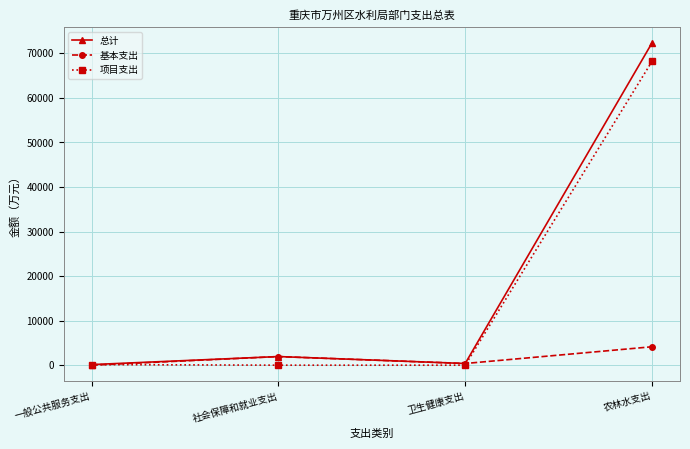

What is the label of the 4th point from the right?

一般公共服务支出